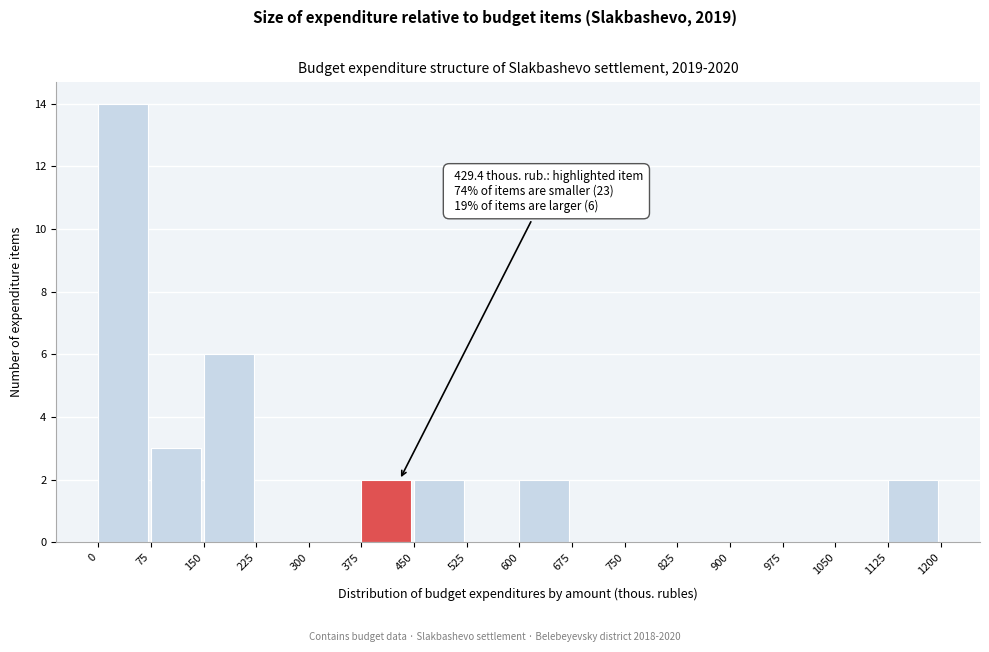

Over which range of the x-axis is the bar tallest?

0 to 75